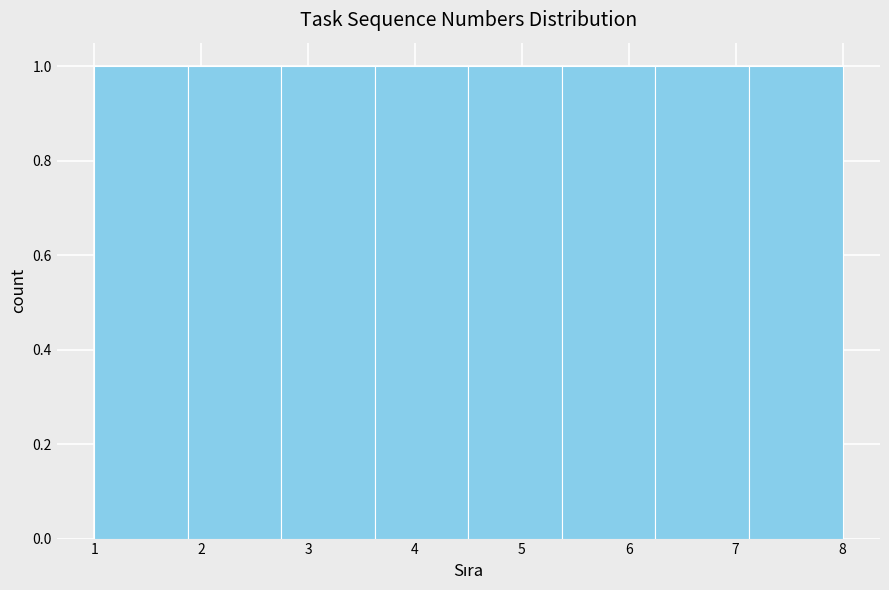

How tall is the bar that spans 5.4 to 6.3 on the x-axis? Neither the bar edges nor the heights are printed on the chart, so give them approximately, as read against the axes.

1